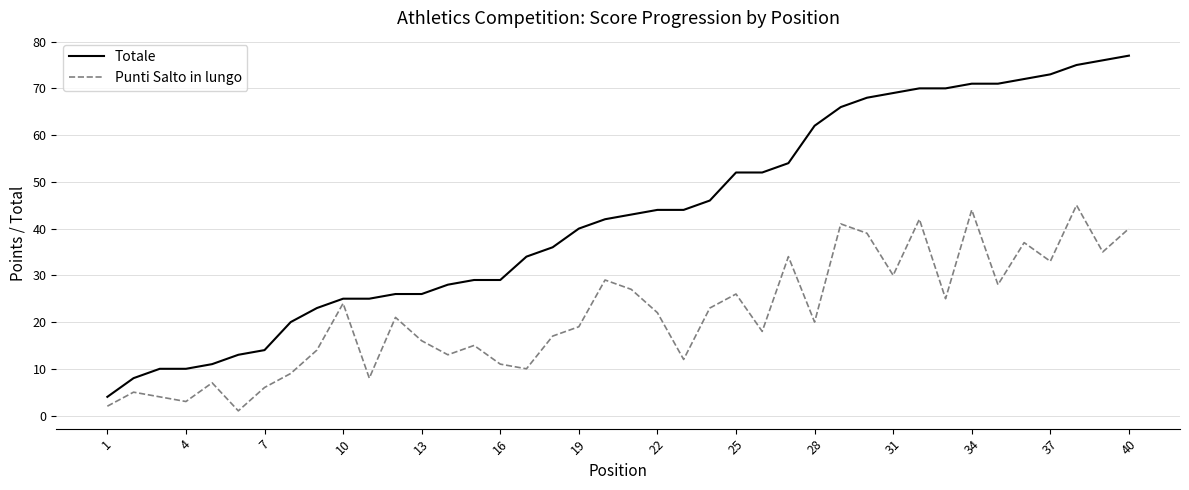

Which series has the largest range (max minus min)?

Totale